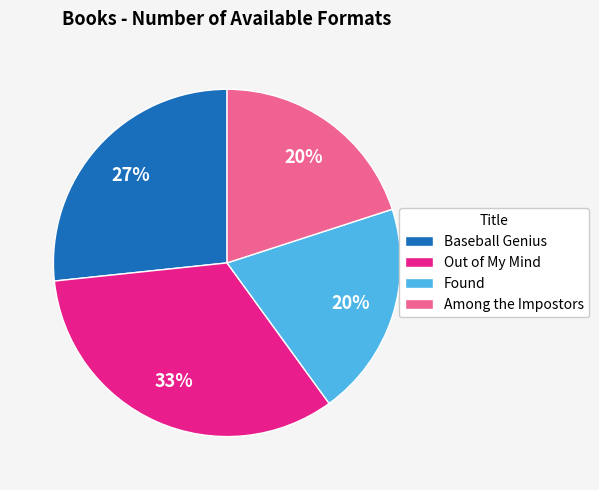

What is the largest slice in the pie chart?

Out of My Mind